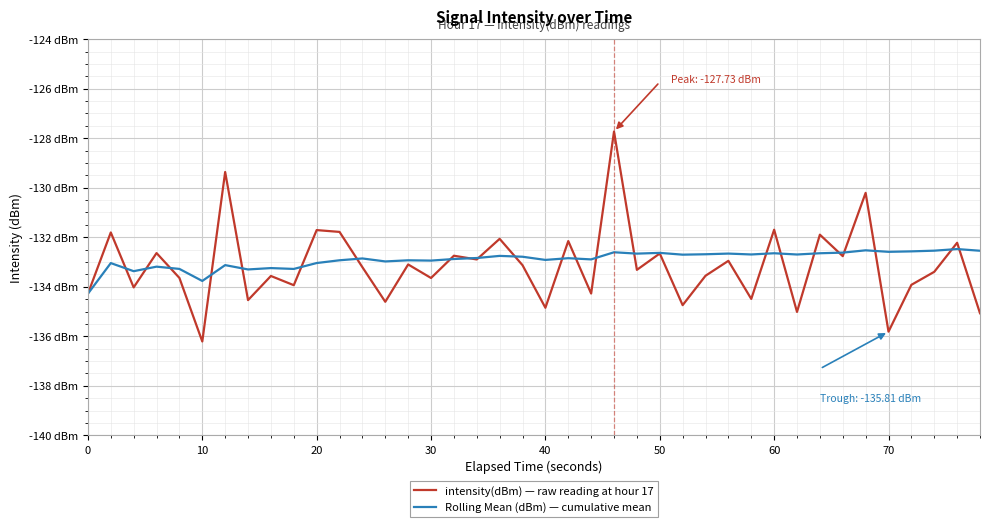

What is the sum of all intensity(dBm) — raw reading at hour 17 values?

-5325.6